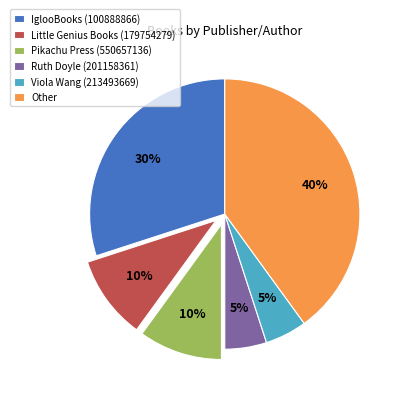

Combined, do Viola Wang (213493669) and Pikachu Press (550657136) account for over 50%?

No